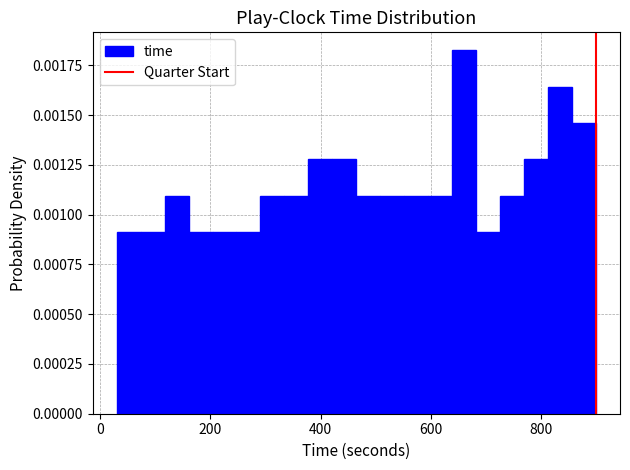

Around what value on the x-axis is the tallest bar? Give the approximate position of its centre, as read against the axis.

660